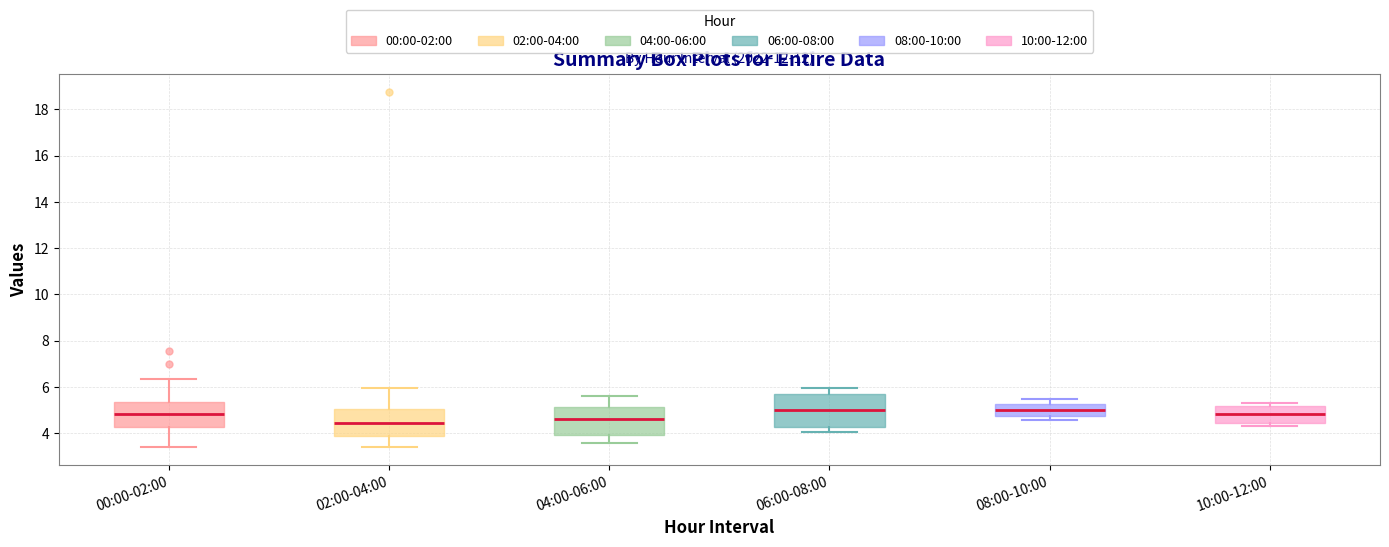

Comparing the boxes themselves (not the whiskers), which one is the tallest?

06:00-08:00